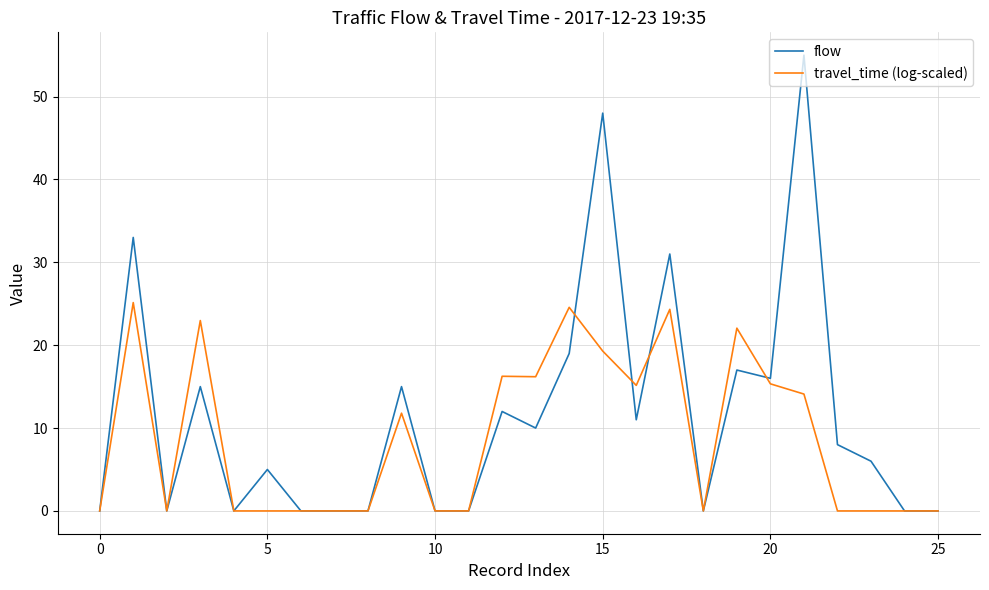

What is the maximum value for travel_time (log-scaled)?

25.1